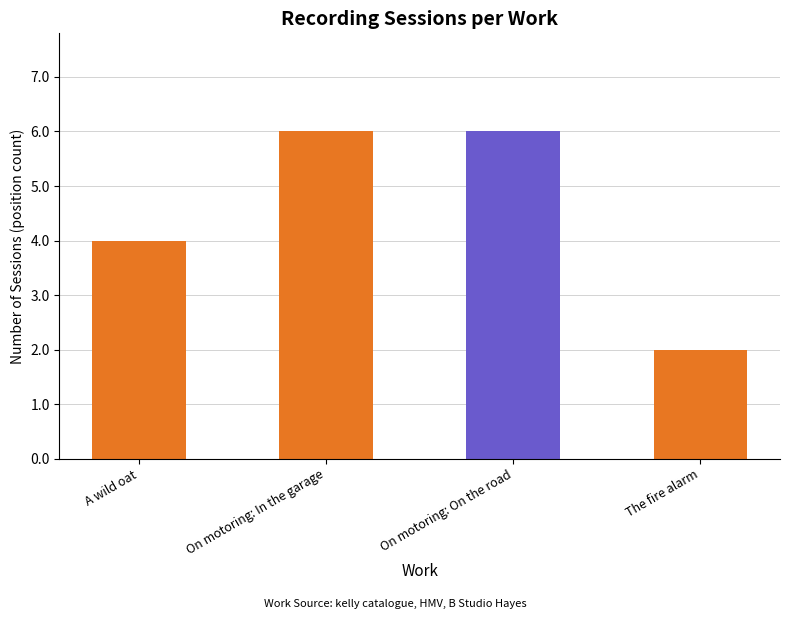

Is it true that the value at A wild oat is 4?

True